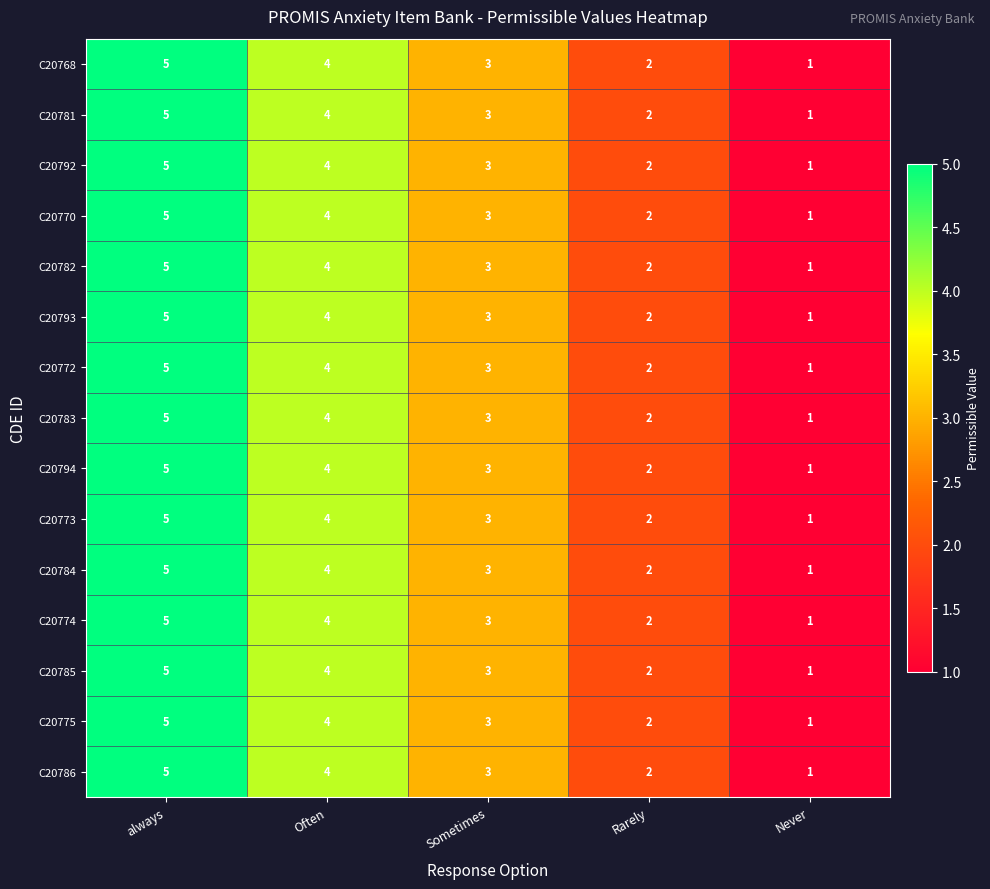

True or false: C20775 has a value of 5 at always.

True